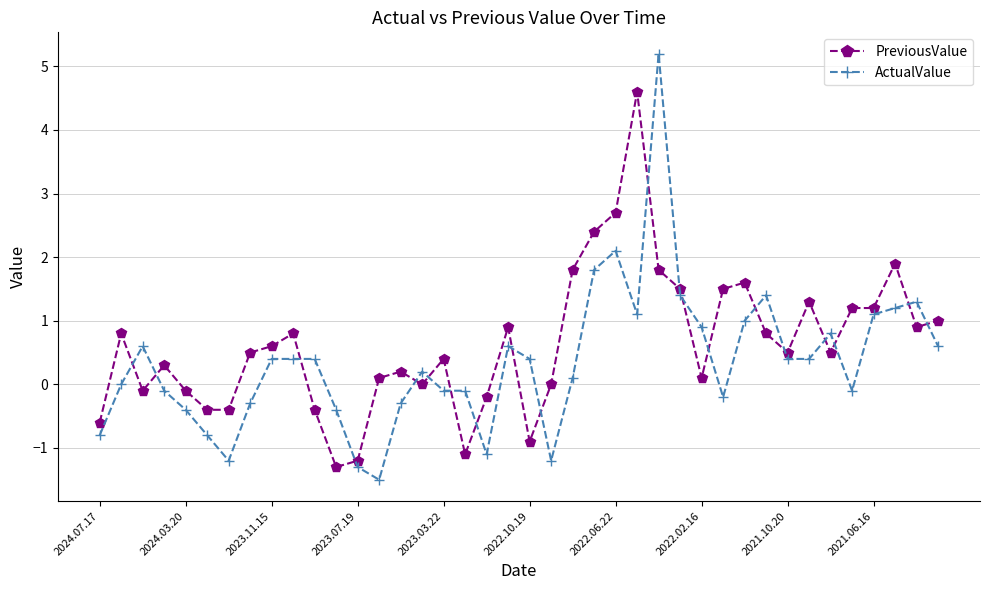

What is the difference between the maximum and minimum values in the PreviousValue series?

5.9